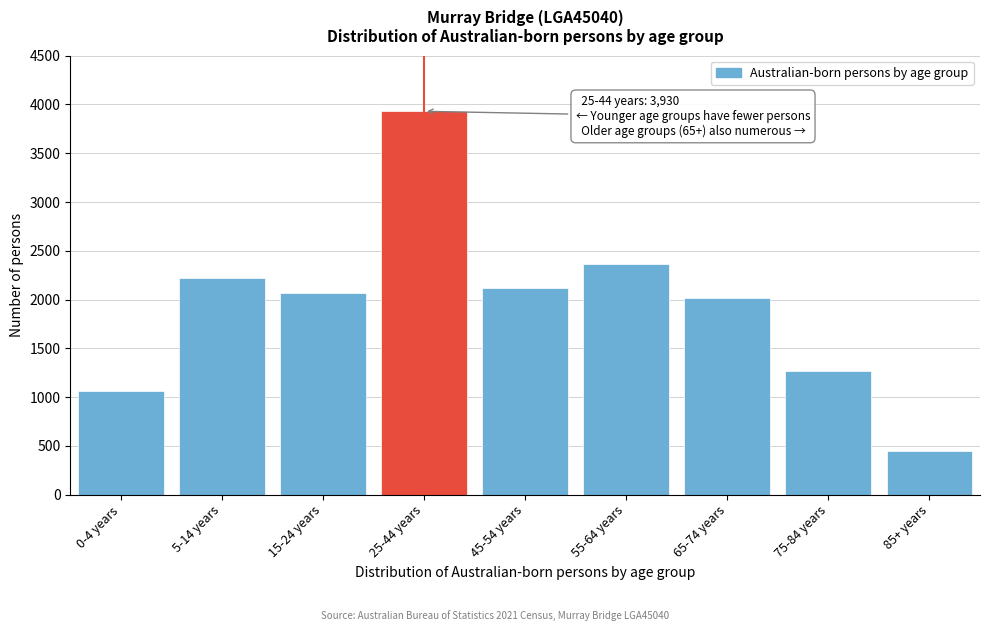

Reading left to right, what are all the values shown in this chart?

1064	2224	2064	3930	2120	2360	2015	1269	444